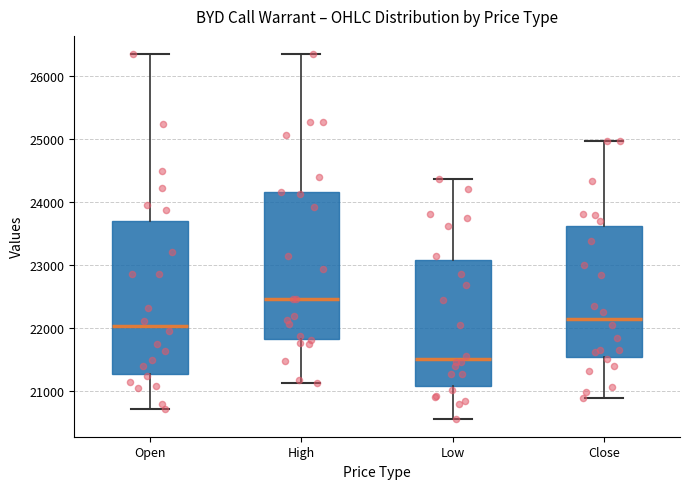

Where does the median line of the box for Open sit on the y-axis? The values are not printed on the chart, so give them approximately, as read against the axis.

22000